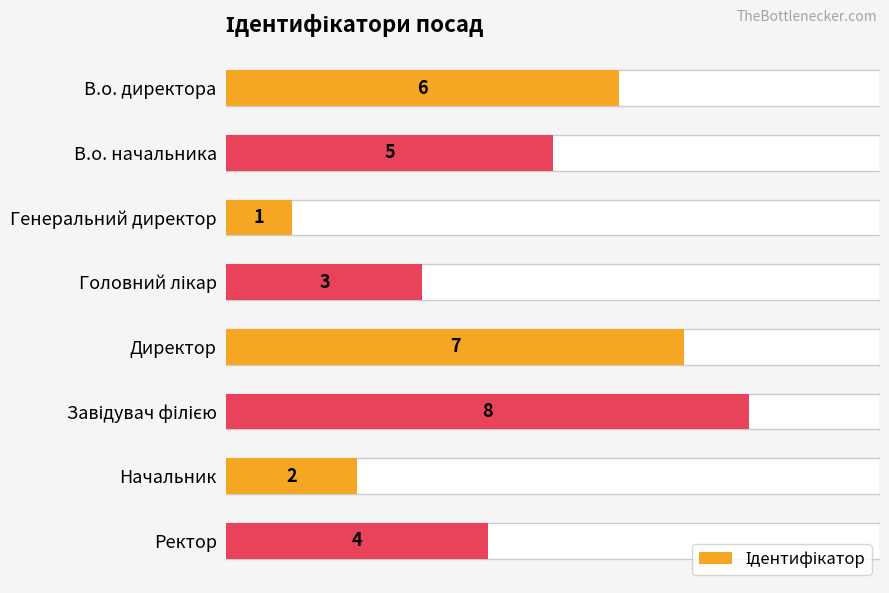

How many values exceed 5?

3